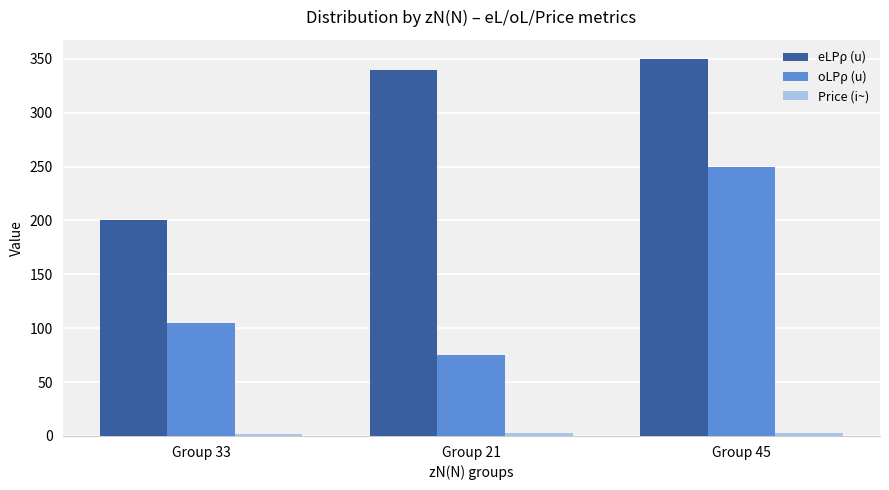

At how many categories does at least one series exceed 31?

3